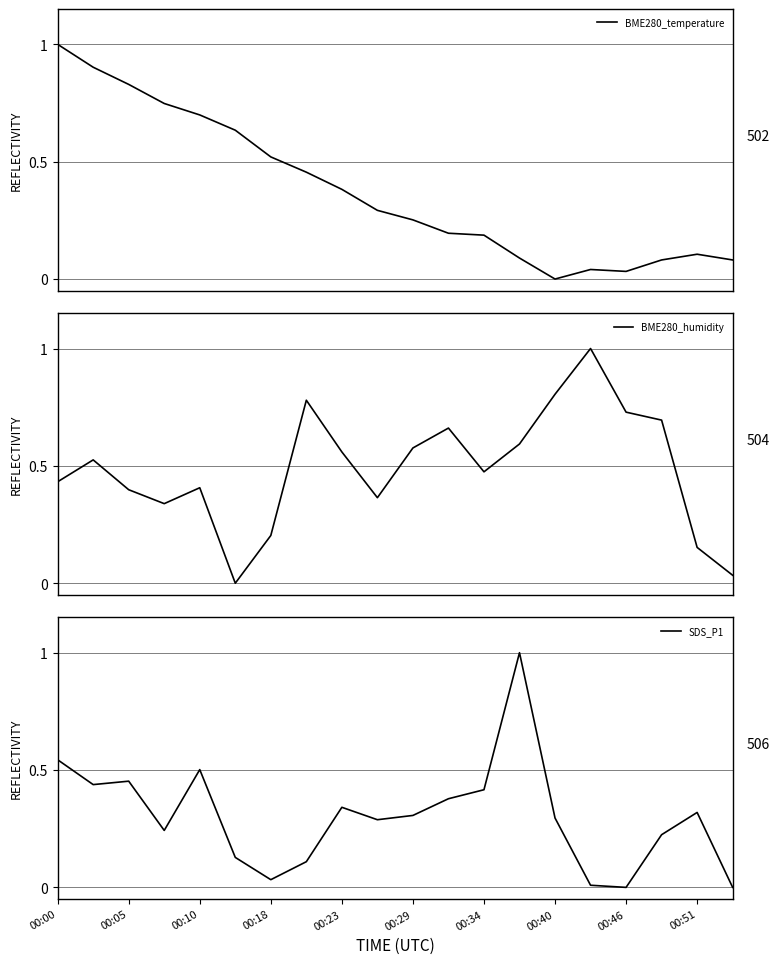

The BME280_humidity series shows 0.4 at 11. True or false?

False